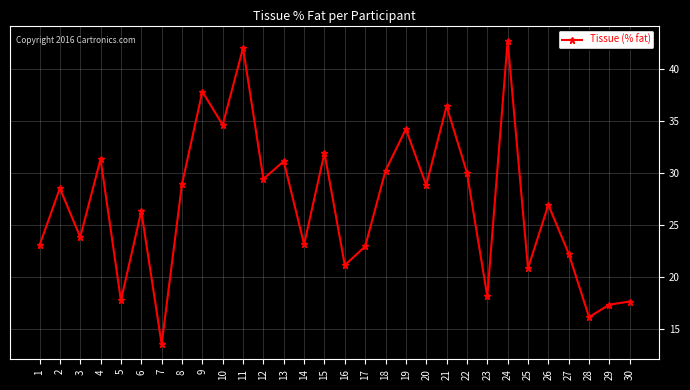

What is the change in value from 4 to 25?

-10.5